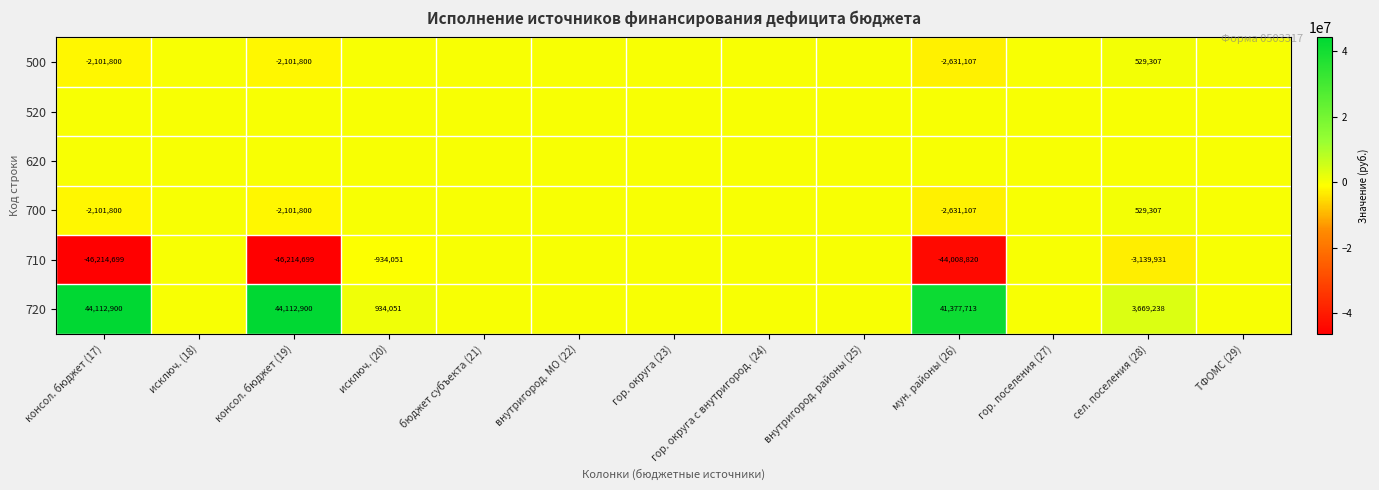

The value of 710 at сел. поселения (28) is -5582338. True or false?

False